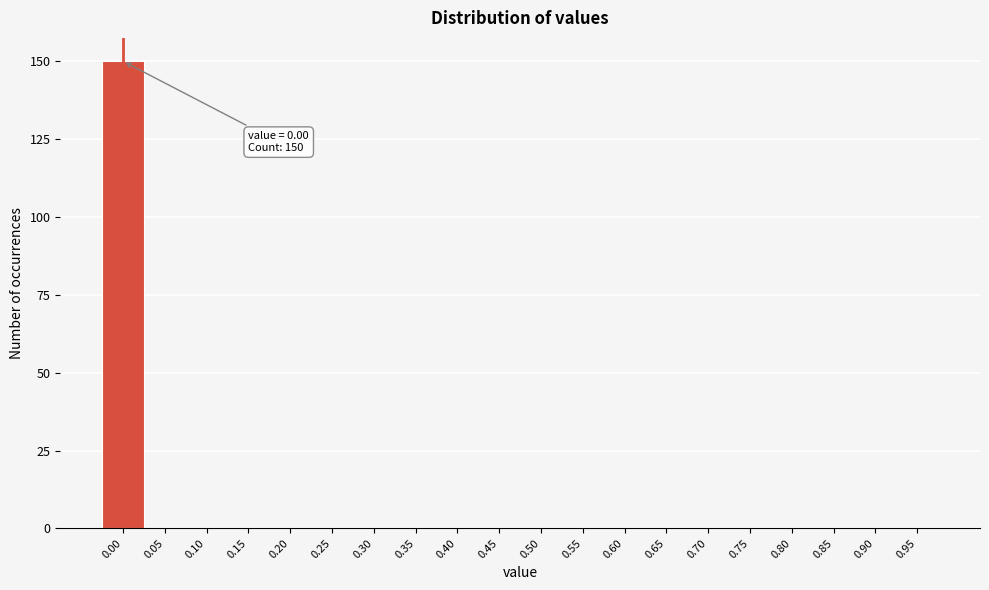

Reading right to left, list all the values displayed in this chart.

0.95=0	0.90=0	0.85=0	0.80=0	0.75=0	0.70=0	0.65=0	0.60=0	0.55=0	0.50=0	0.45=0	0.40=0	0.35=0	0.30=0	0.25=0	0.20=0	0.15=0	0.10=0	0.05=0	0.00=150